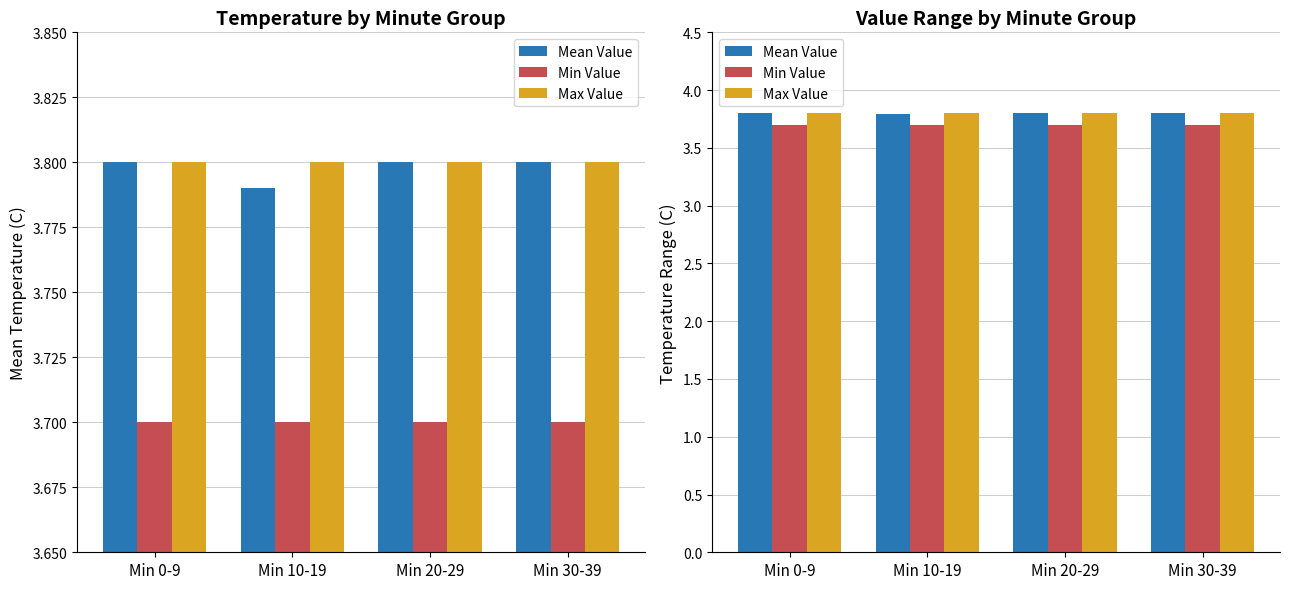

Is it true that Min Value equals 1.1 at Min 30-39?

False